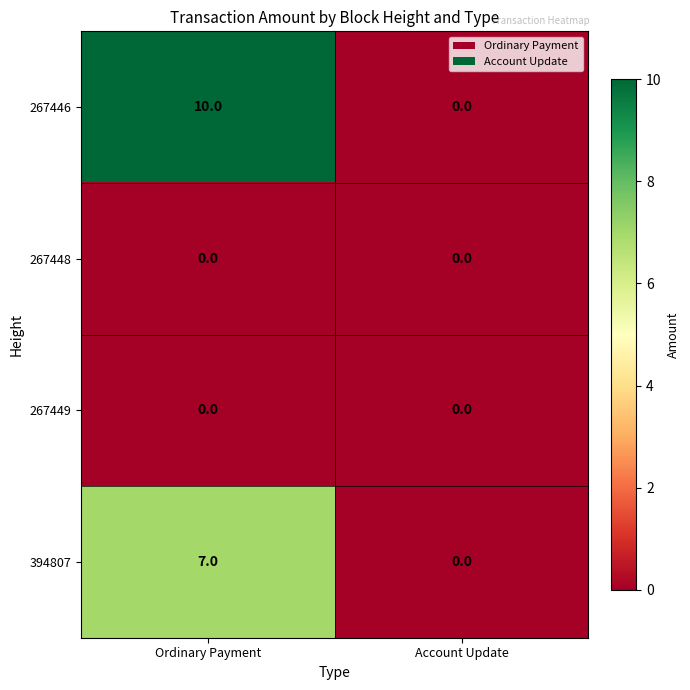

How many categories are shown in the chart?

2